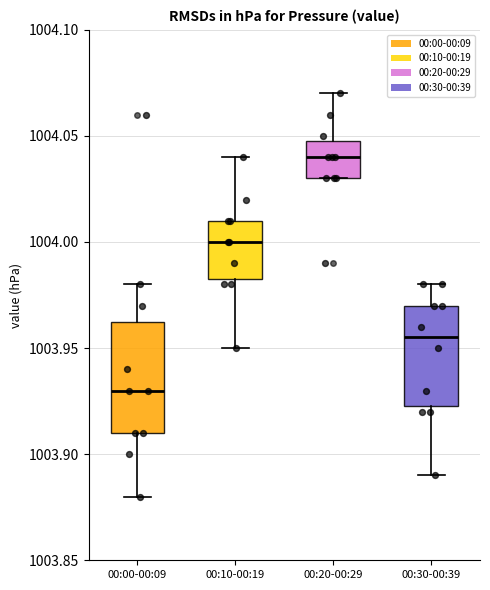

Reading left to right, transcribe this box plot: for each box, give where its median line is, the range the box spans, and where its two whiskers end, as read against the y-axis. The values are not printed on the chart, so give them approximately, as read against the axis.

00:00-00:09: median 1003.930, box 1003.910 to 1003.965, whiskers 1003.880 to 1003.980
00:10-00:19: median 1004.000, box 1003.985 to 1004.010, whiskers 1003.950 to 1004.040
00:20-00:29: median 1004.040, box 1004.030 to 1004.050, whiskers 1004.030 to 1004.070
00:30-00:39: median 1003.955, box 1003.925 to 1003.970, whiskers 1003.890 to 1003.980